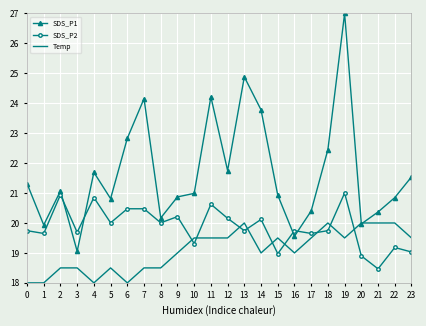

Which series has the largest total across all categories?

SDS_P1